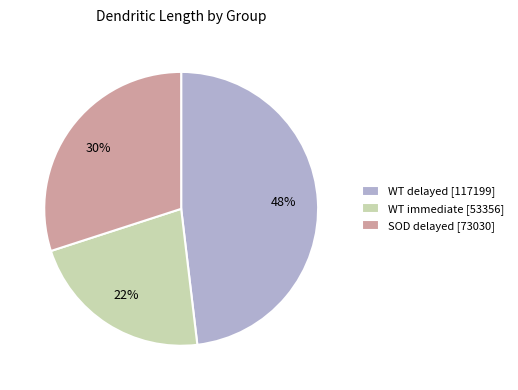

The SOD delayed [73030] slice represents 40% of the pie. True or false?

False